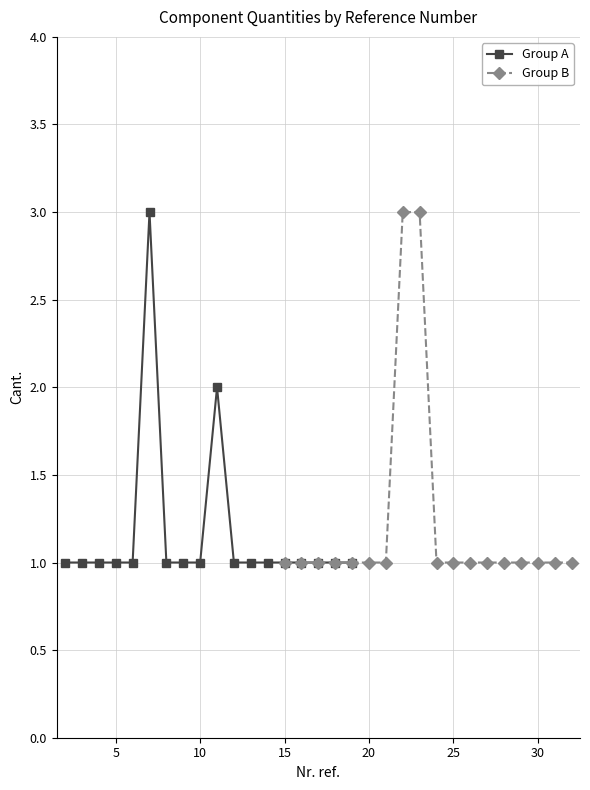

What is the greatest value displayed?

3